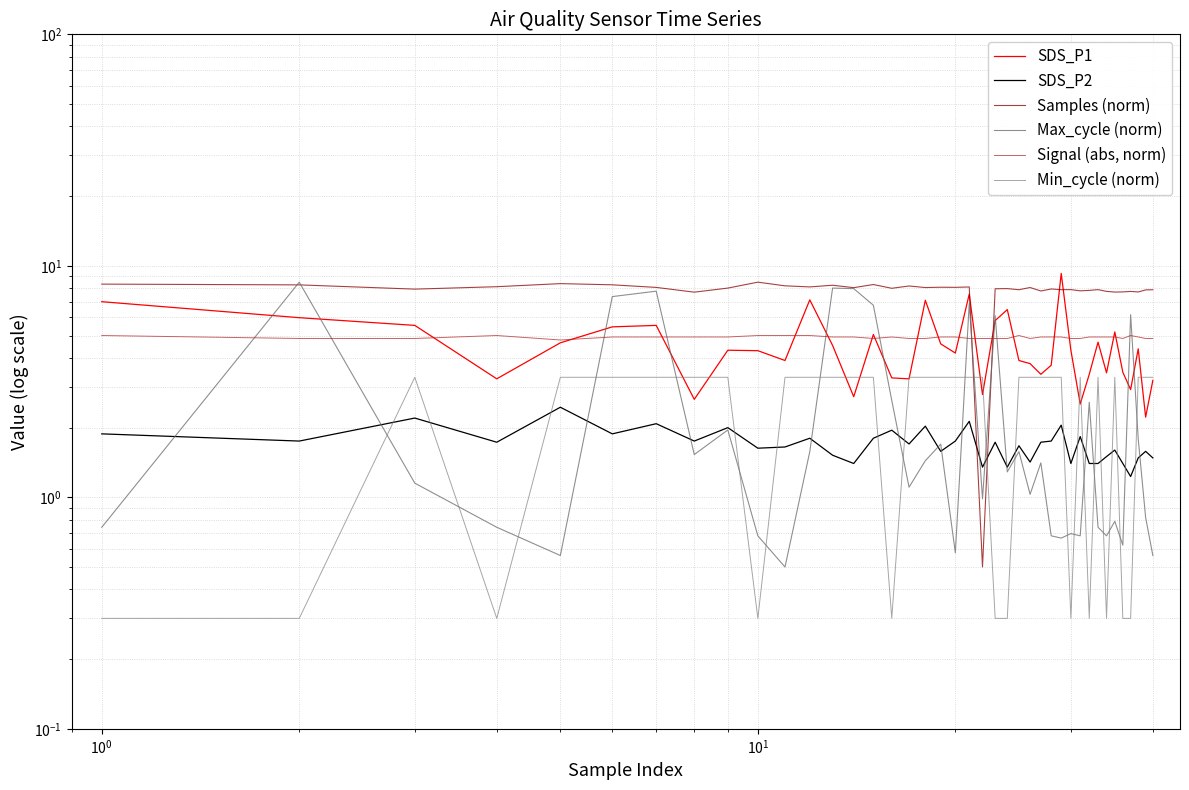

What is the value of the SDS_P2 point at the 12th from the left?

1.8